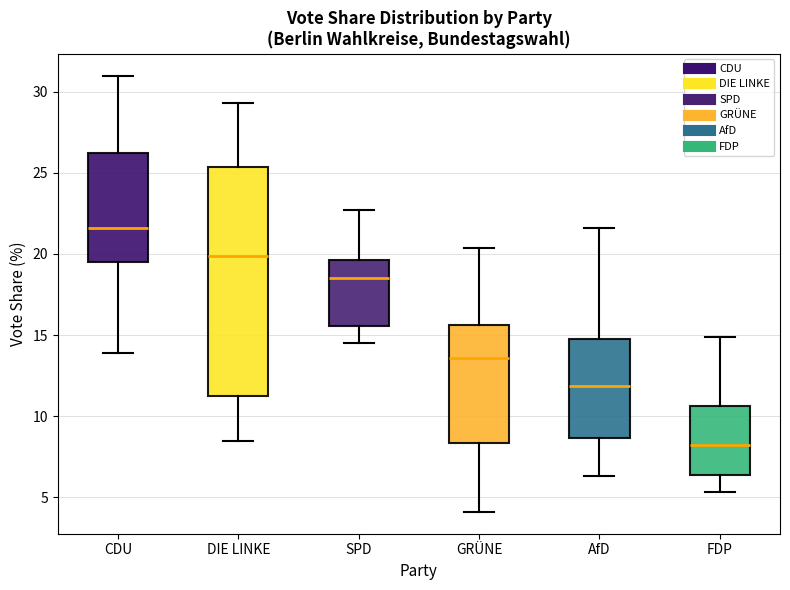

Where is the lower edge of the box for SPD on the y-axis? The values are not printed on the chart, so give them approximately, as read against the axis.

15.5